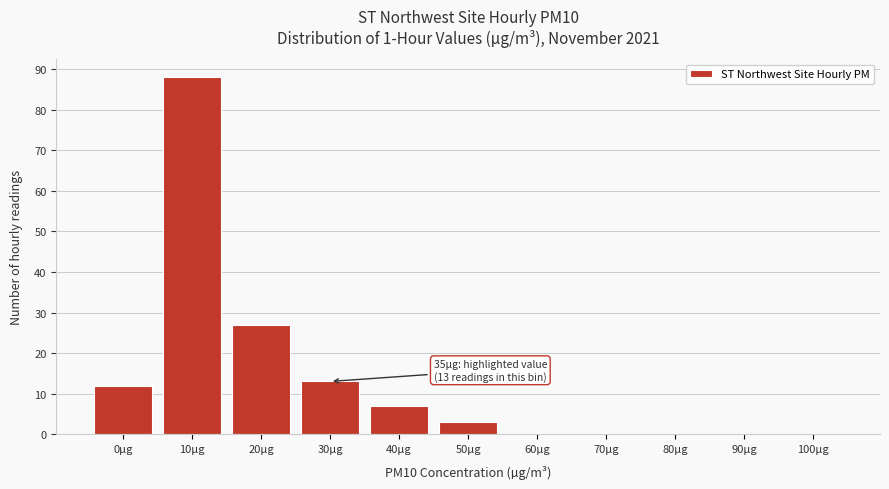

Reading left to right, extract all data points from this chart.

0µg=12	10µg=88	20µg=27	30µg=13	40µg=7	50µg=3	60µg=0	70µg=0	80µg=0	90µg=0	100µg=0